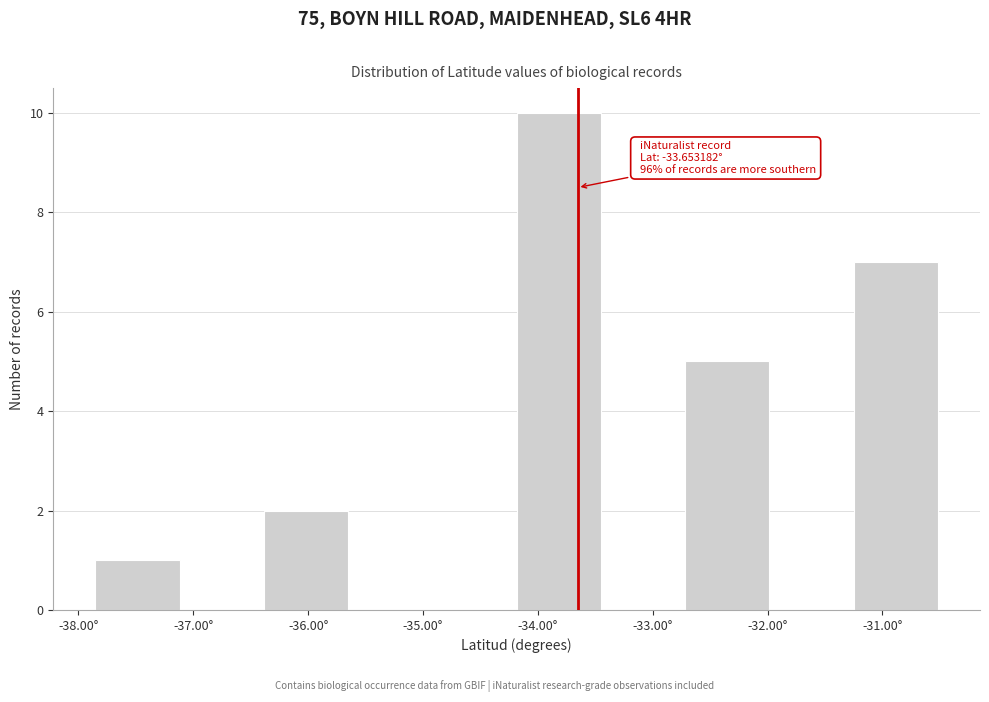

Which range on the x-axis has the tallest bar?

-34.2 to -33.5